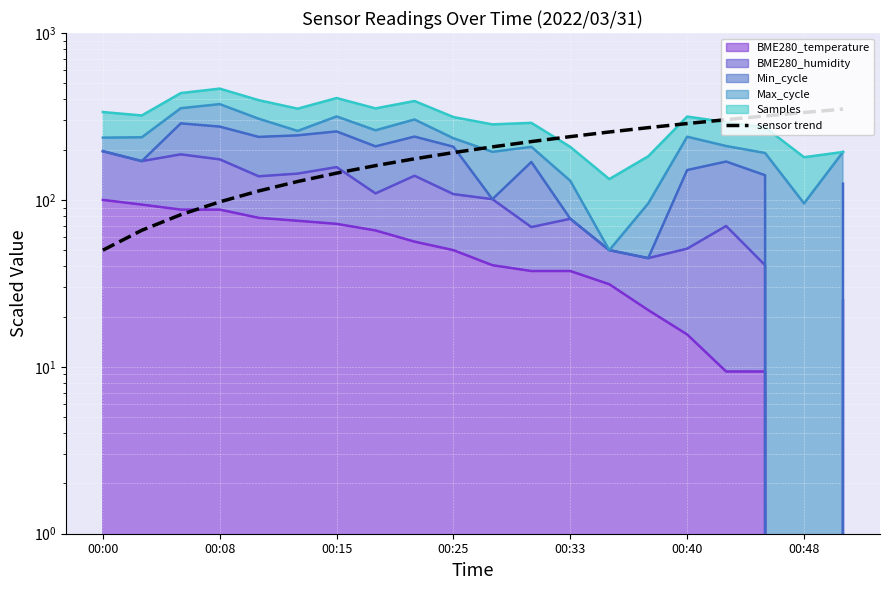

Reading right to left, extract all data points from this chart.

350.0	334.2	318.4	302.6	286.8	271.1	255.3	239.5	223.7	207.9	192.1	176.3	160.5	144.7	128.9	113.2	97.4	81.6	65.8	50.0